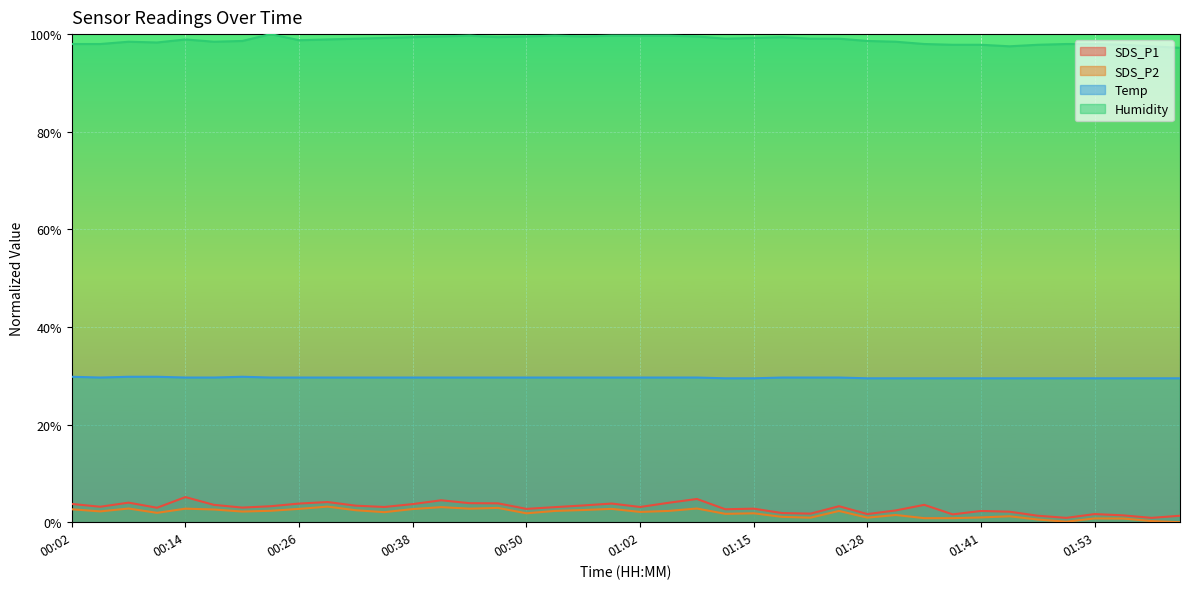

What is the sum of the Temp values at 01:06 and 01:41?

0.6